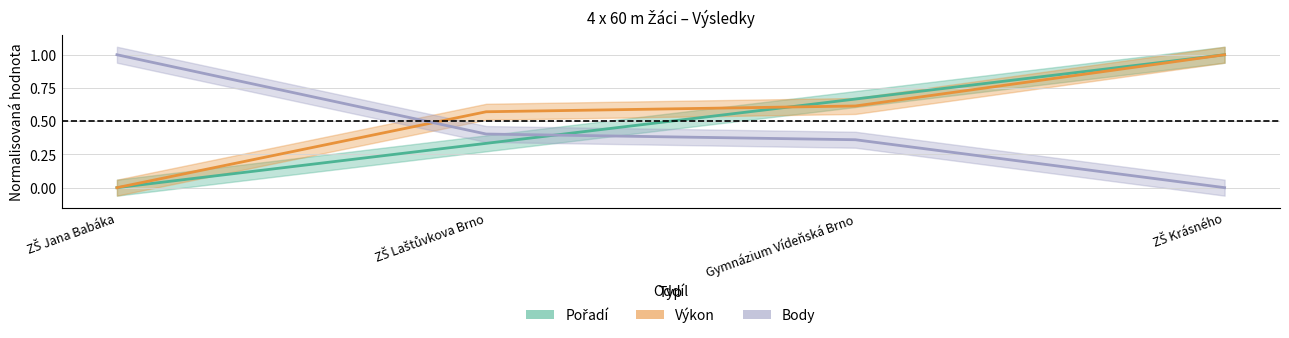

True or false: Pořadí has a value of 1.8 at ZŠ Krásného.

False